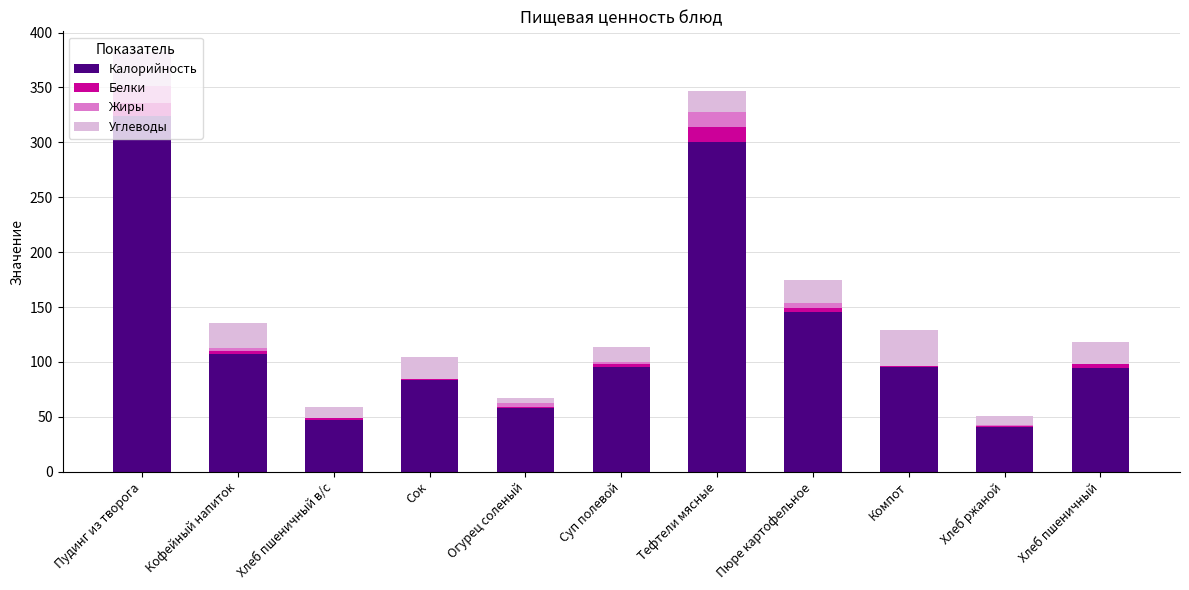

At which label is Калорийность closest to 182?

Пюре картофельное